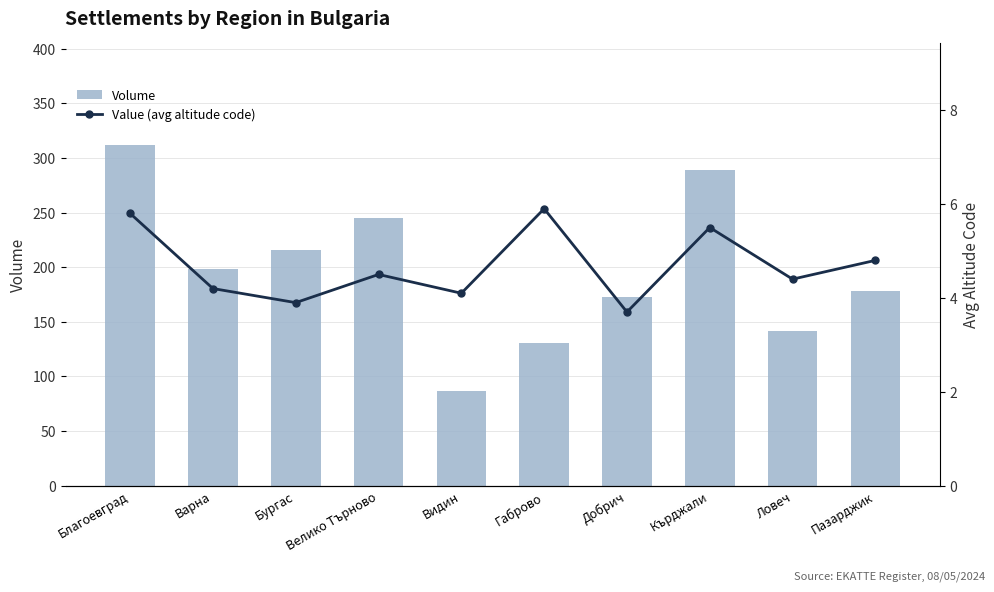

Count the number of data series in this chart.

2